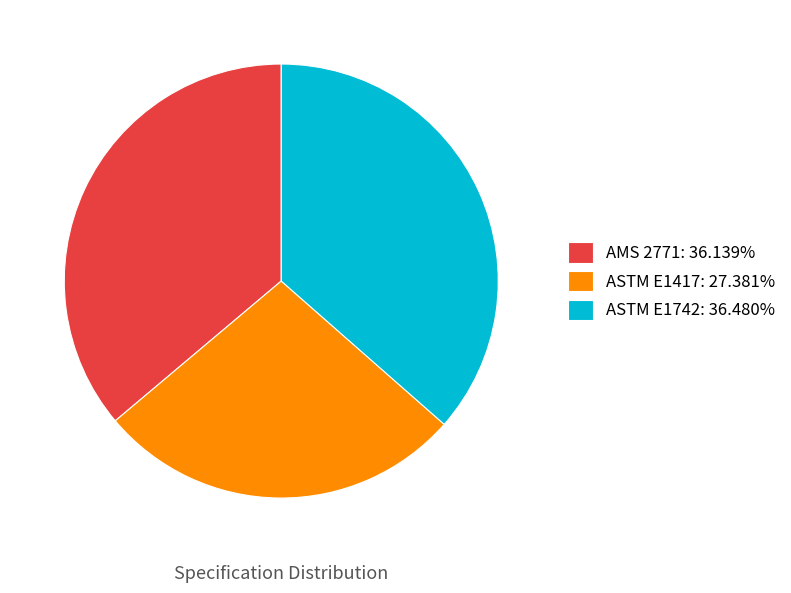

Combined, do ASTM E1417: 27.381% and ASTM E1742: 36.480% account for over 50%?

Yes